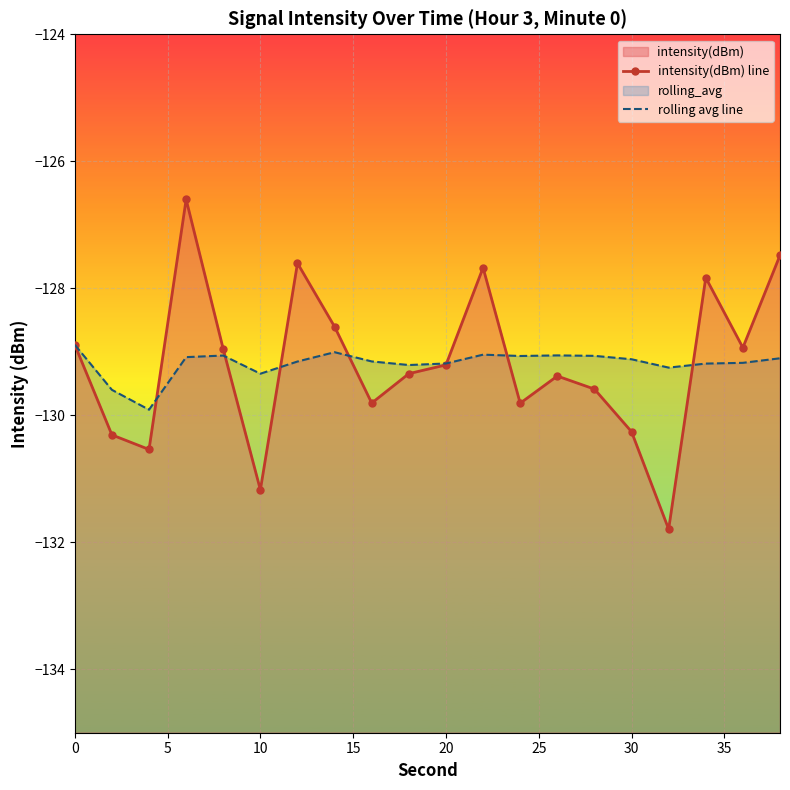

How many interior local valleys does the intensity(dBm) line series have?

6